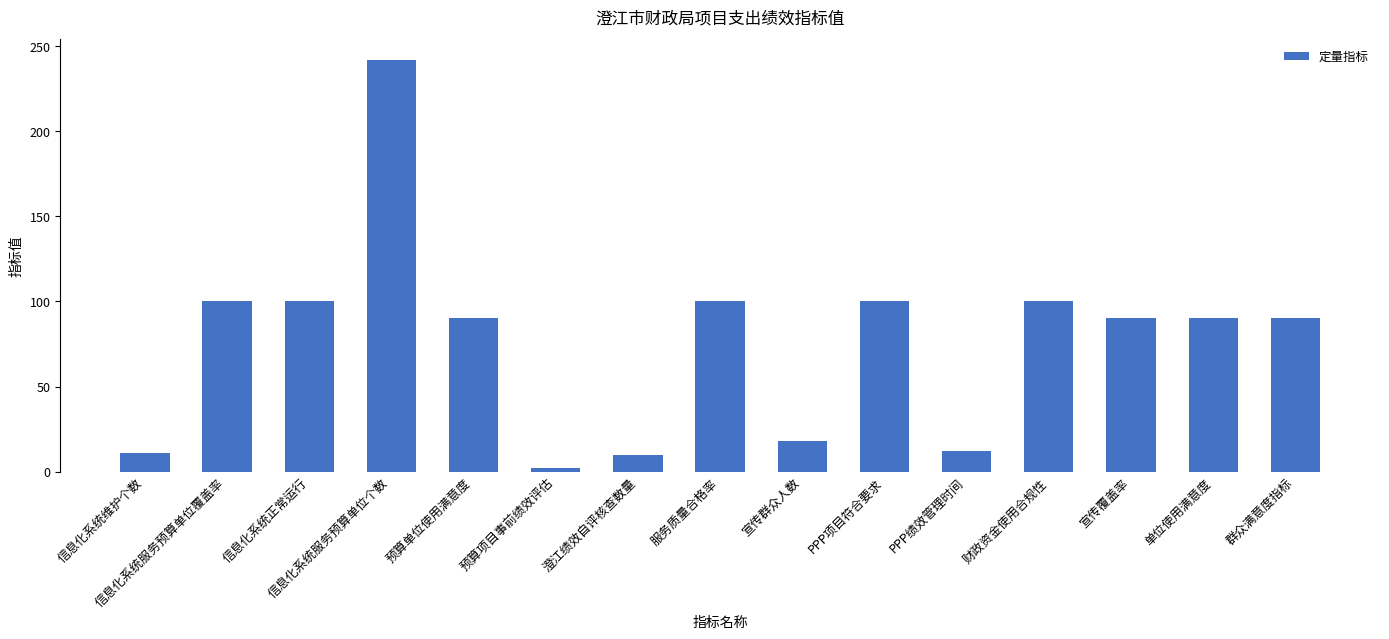

What is the label of the 4th bar from the left?

信息化系统服务预算单位个数